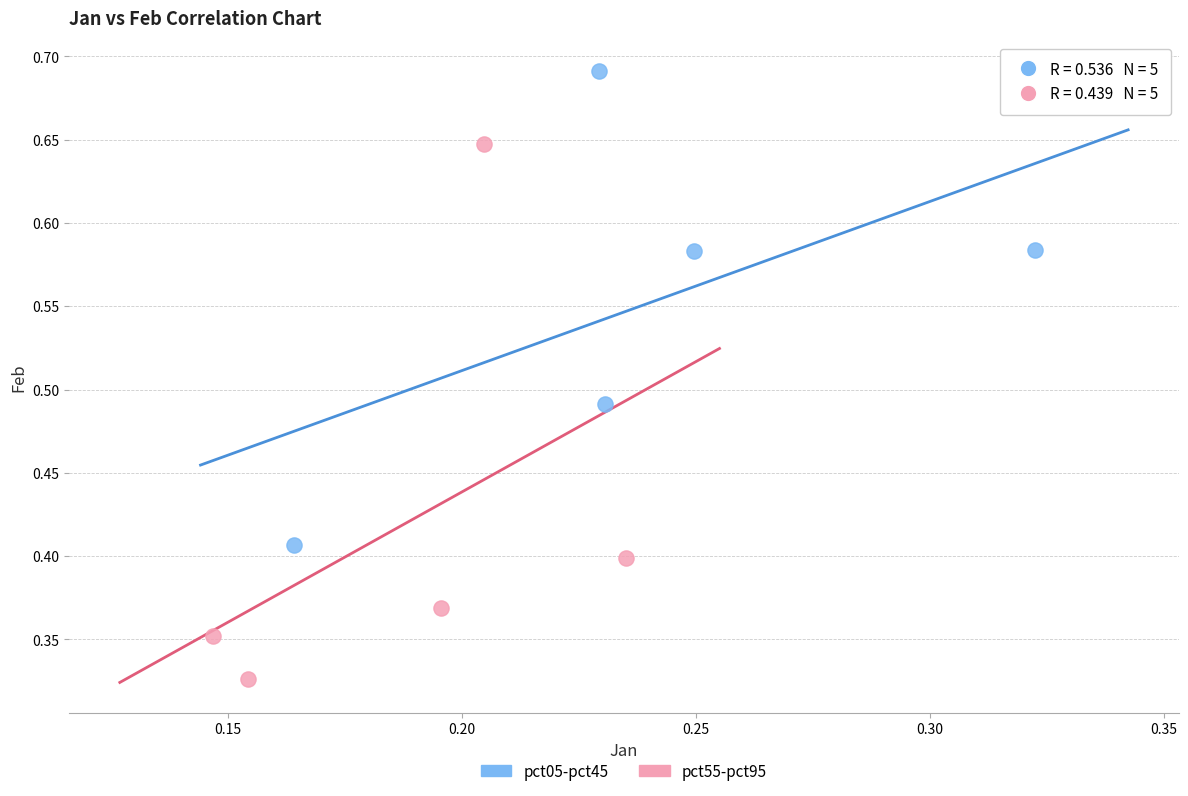

Which series reaches the minimum Y coordinate?

pct55-pct95